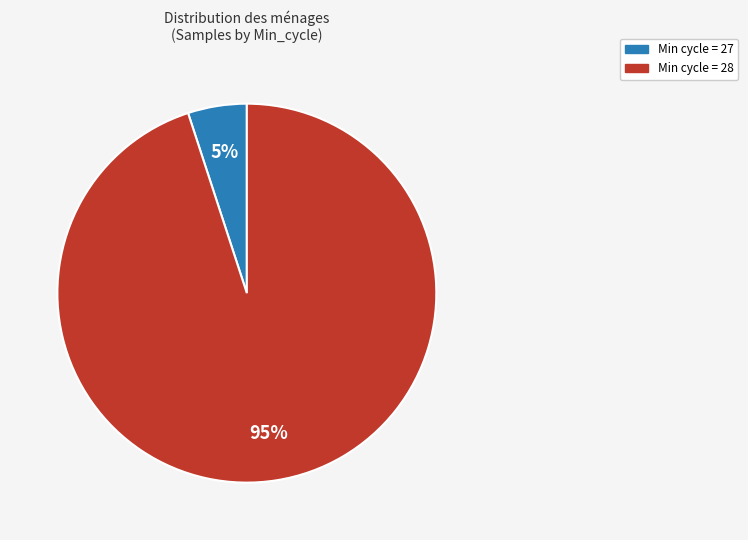

True or false: Min cycle = 27 accounts for 5% of the total.

True